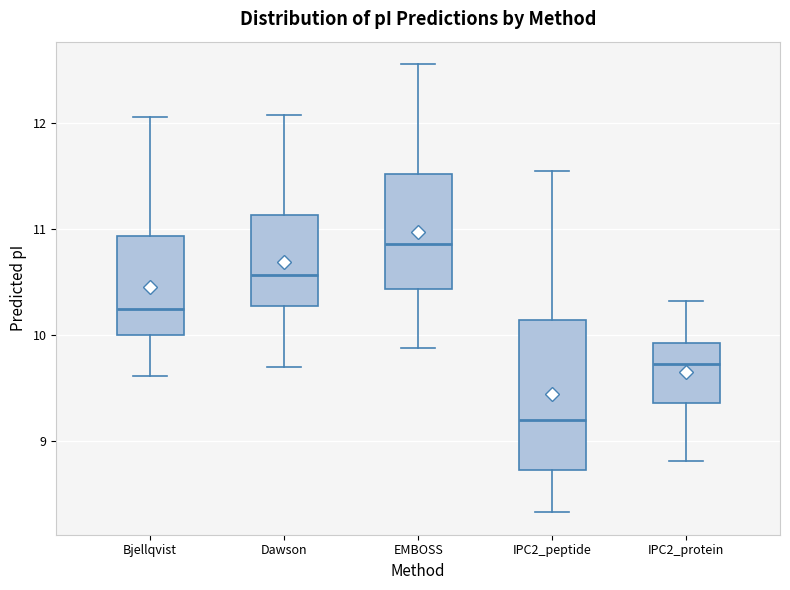

Reading left to right, transcribe this box plot: for each box, give where its median line is, the range the box spans, and where its two whiskers end, as read against the y-axis. The values are not printed on the chart, so give them approximately, as read against the axis.

Bjellqvist: median 10.2, box 10.0 to 10.9, whiskers 9.6 to 12.1
Dawson: median 10.6, box 10.3 to 11.1, whiskers 9.7 to 12.1
EMBOSS: median 10.9, box 10.4 to 11.5, whiskers 9.9 to 12.6
IPC2_peptide: median 9.2, box 8.7 to 10.1, whiskers 8.3 to 11.6
IPC2_protein: median 9.7, box 9.4 to 9.9, whiskers 8.8 to 10.3